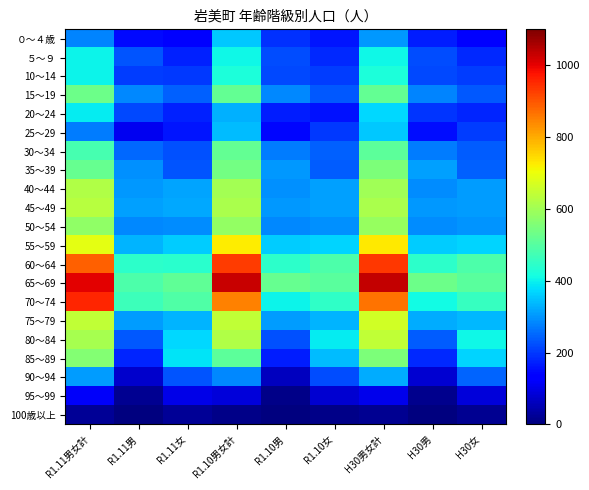

Which label corresponds to the smallest value in the chart?

R1.10男